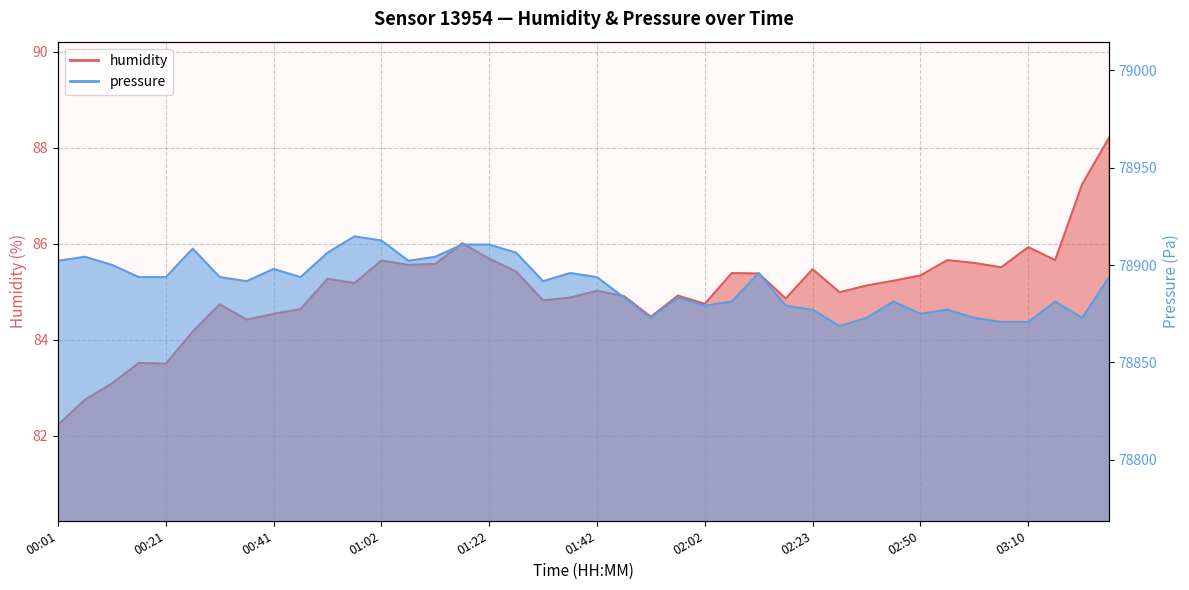

At which category is the sum across all series the highest?

00:57